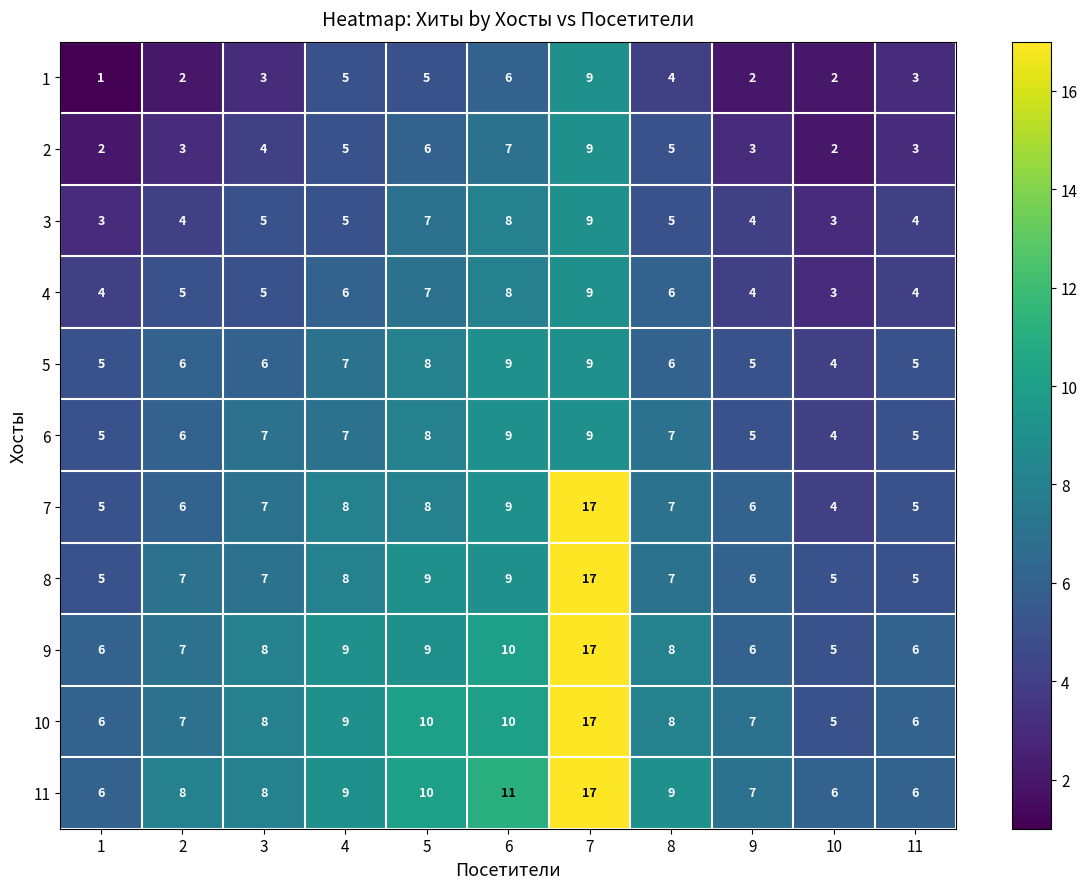

What is the difference between the highest and lowest values at 7?

8